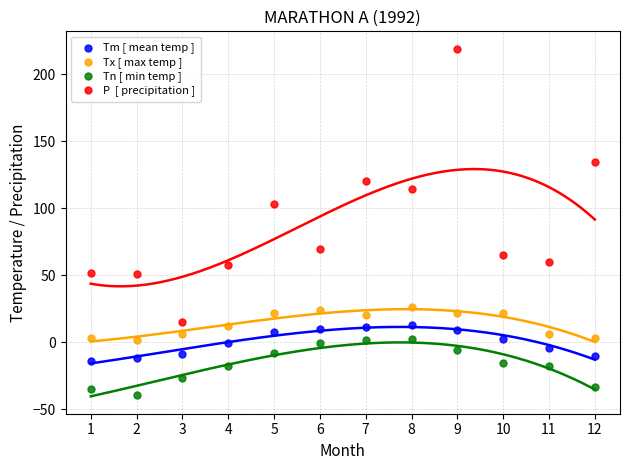

Across all data points, what is the range of Y values (max minus min)?

258.0